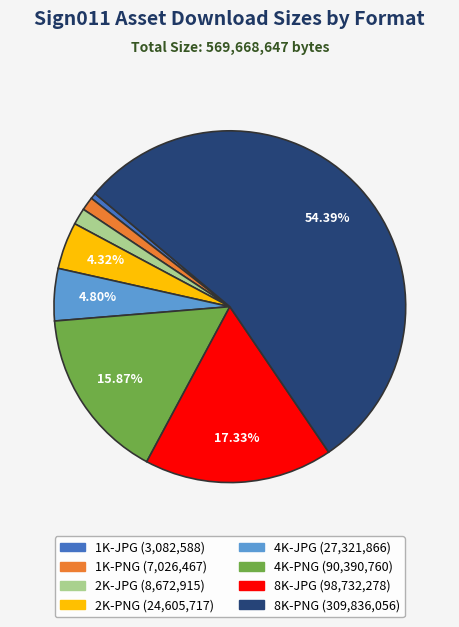

How much of the chart is everything except 4K-JPG?

95.2%